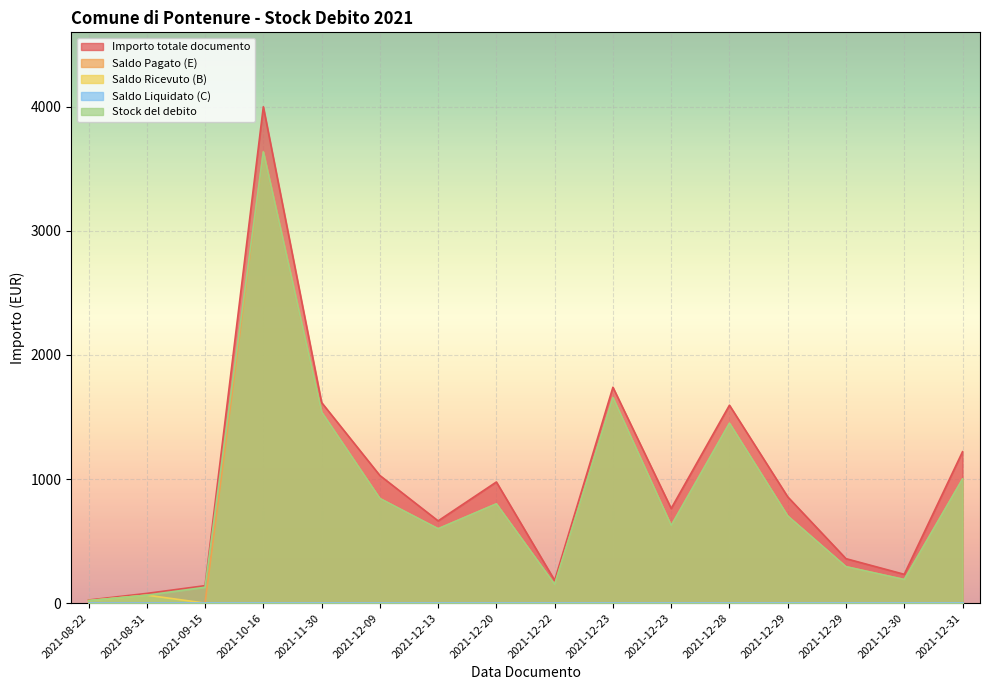

Between 2021-08-22 and 2021-12-31, which series saw the biggest shift?

Importo totale documento